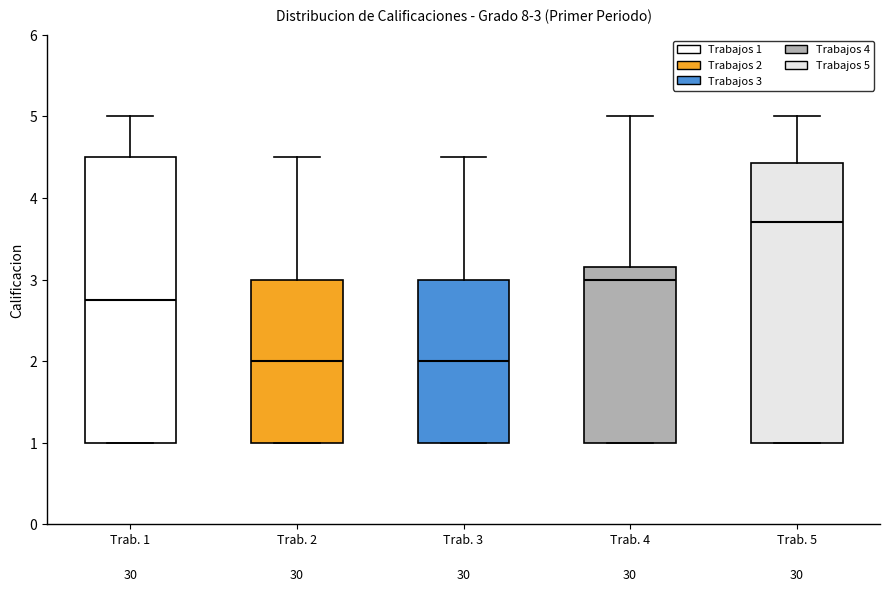

Which box's median line is the highest?

Trab. 5